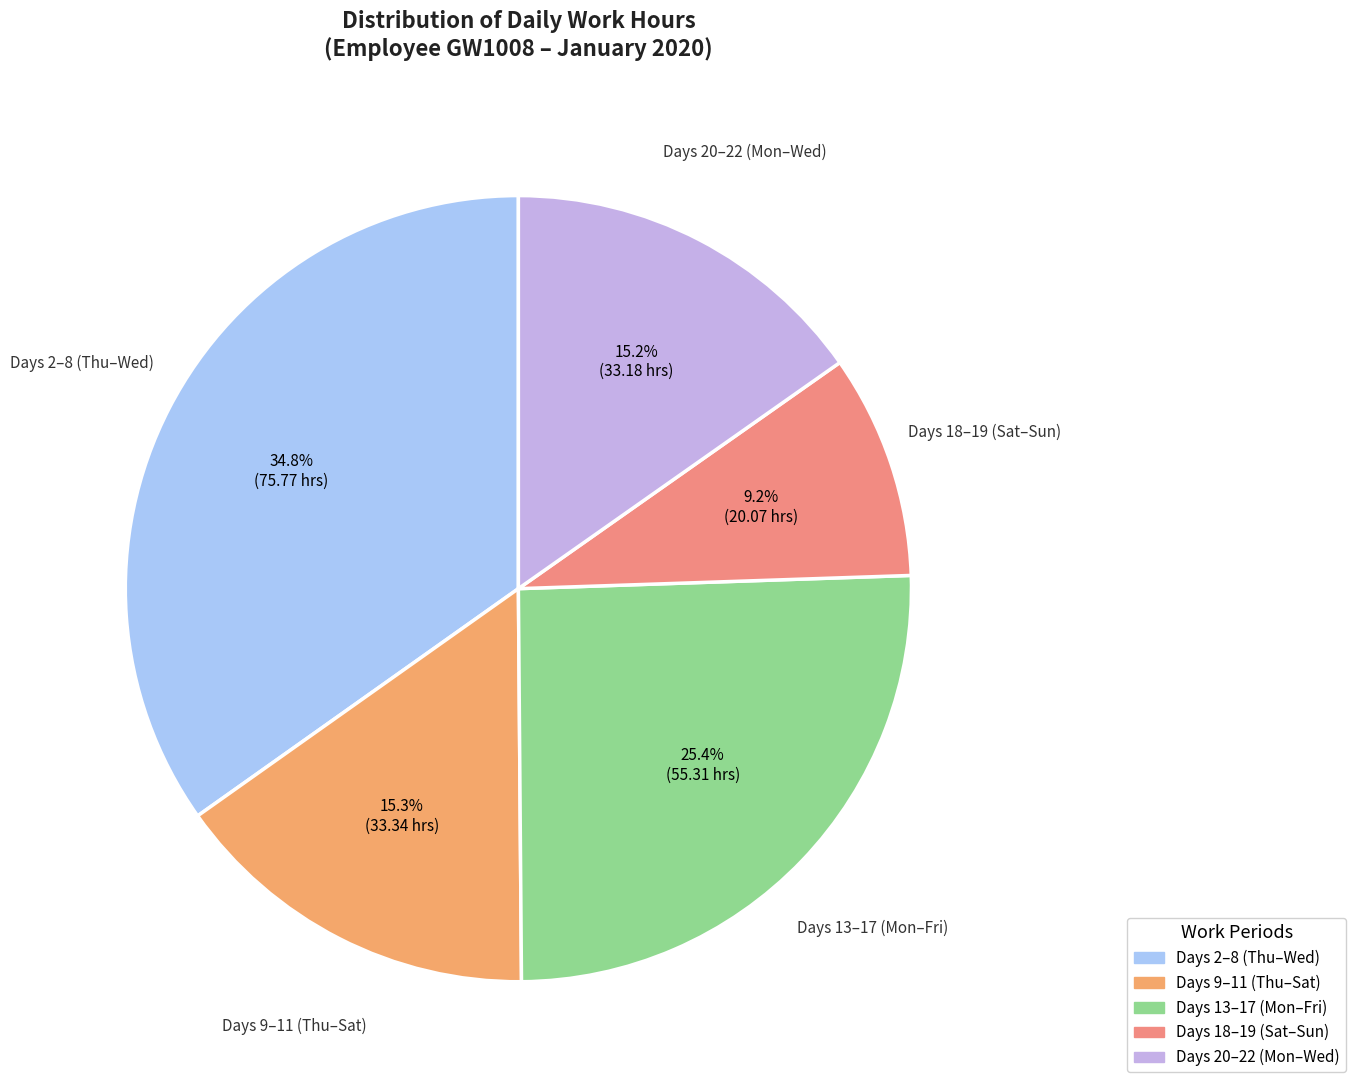

How many segments does this pie chart have?

5